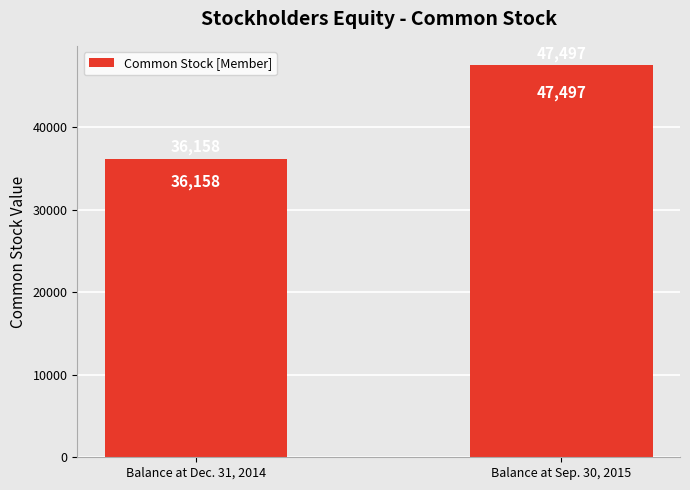

Is it true that the value at Balance at Sep. 30, 2015 is 24656?

False